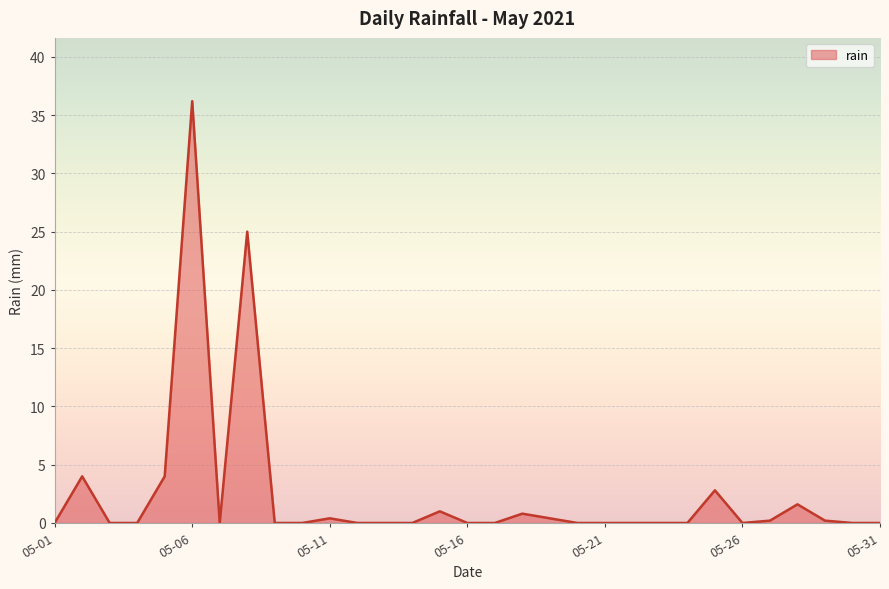

What is the greatest value displayed?

36.2